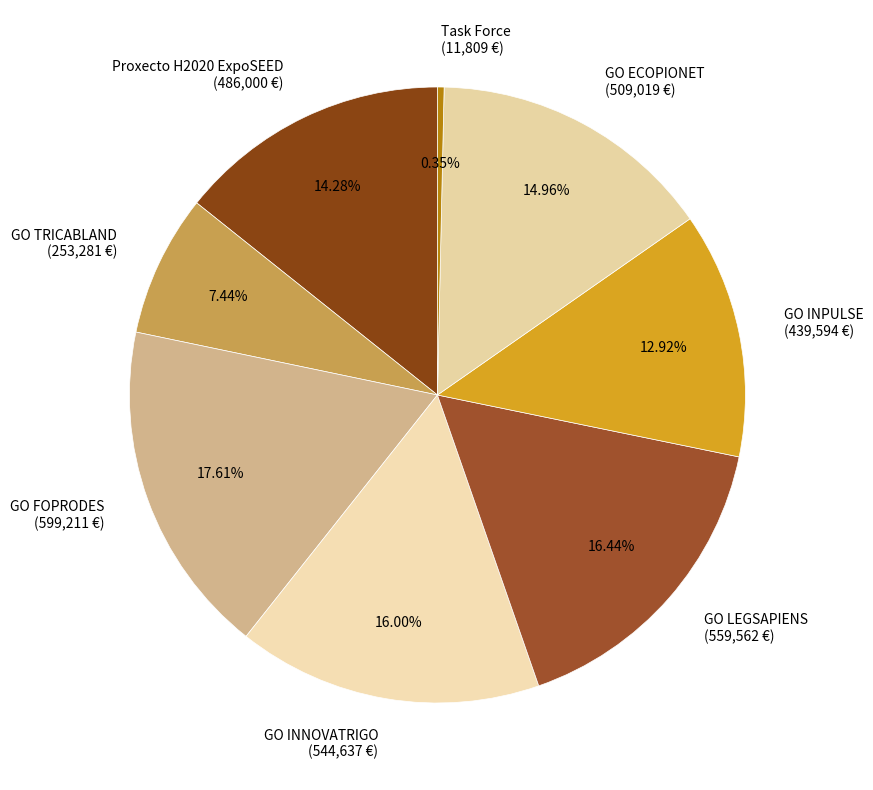

What is the largest slice in the pie chart?

GO FOPRODES